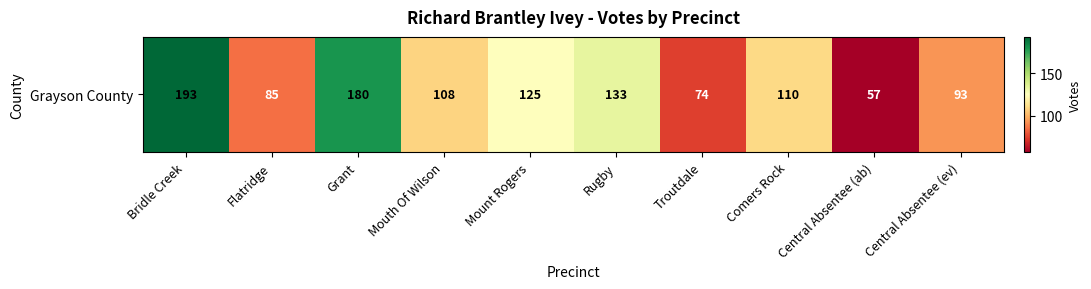

The value at Flatridge is 25. True or false?

False